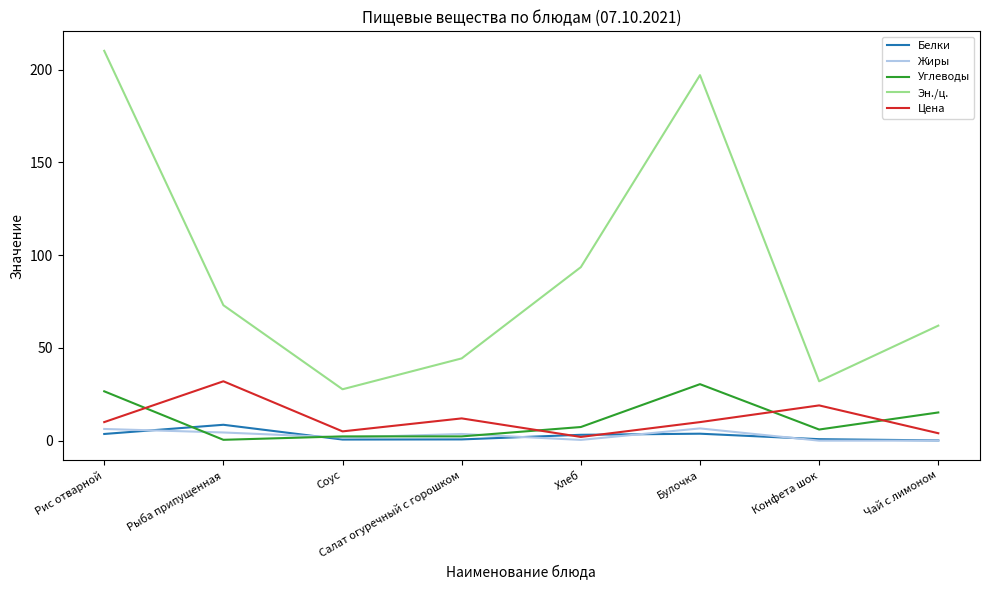

What is the sum of the Жиры values at Булочка and Рыба припущенная?

11.0